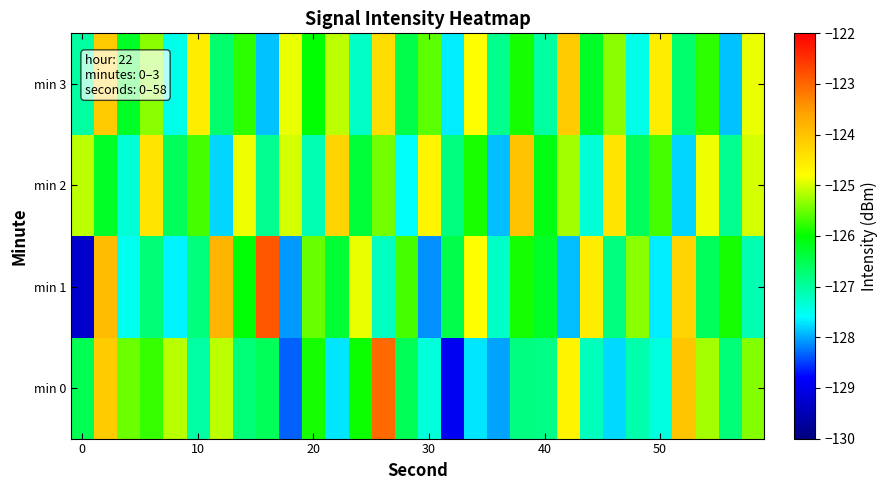

How many series are shown in this chart?

4